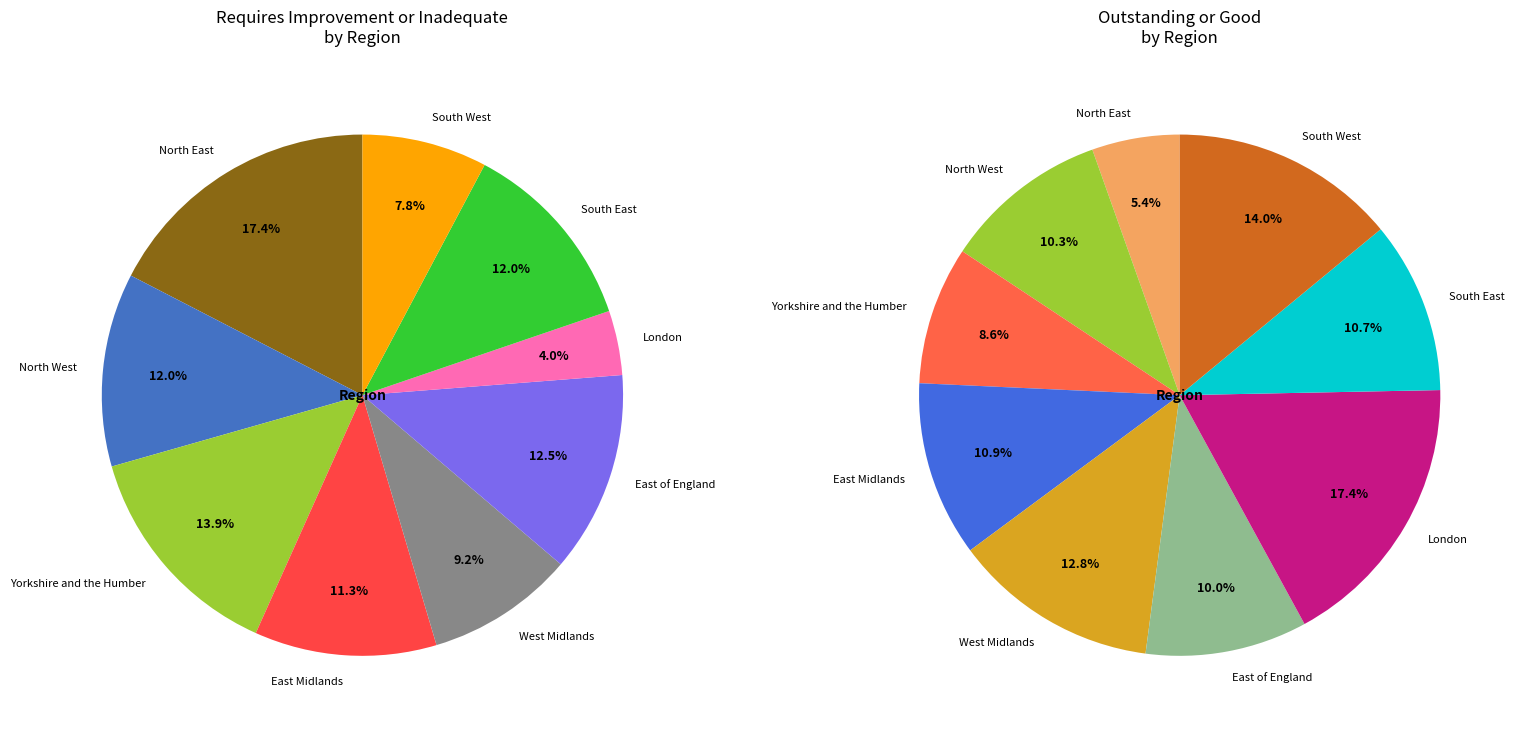

Which series has the widest spread of values?

Requires Improvement